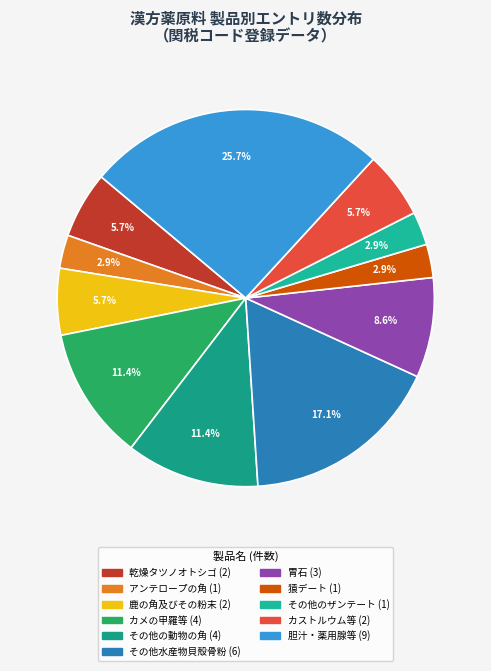

Count the number of slices in the pie.

11